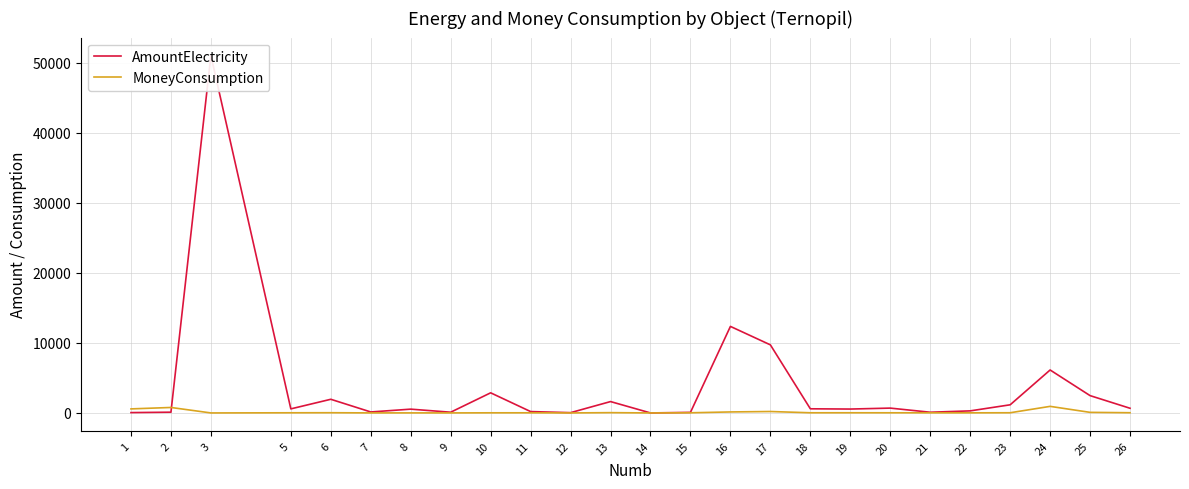

Where do AmountElectricity and MoneyConsumption first cross each other?

2 and 3